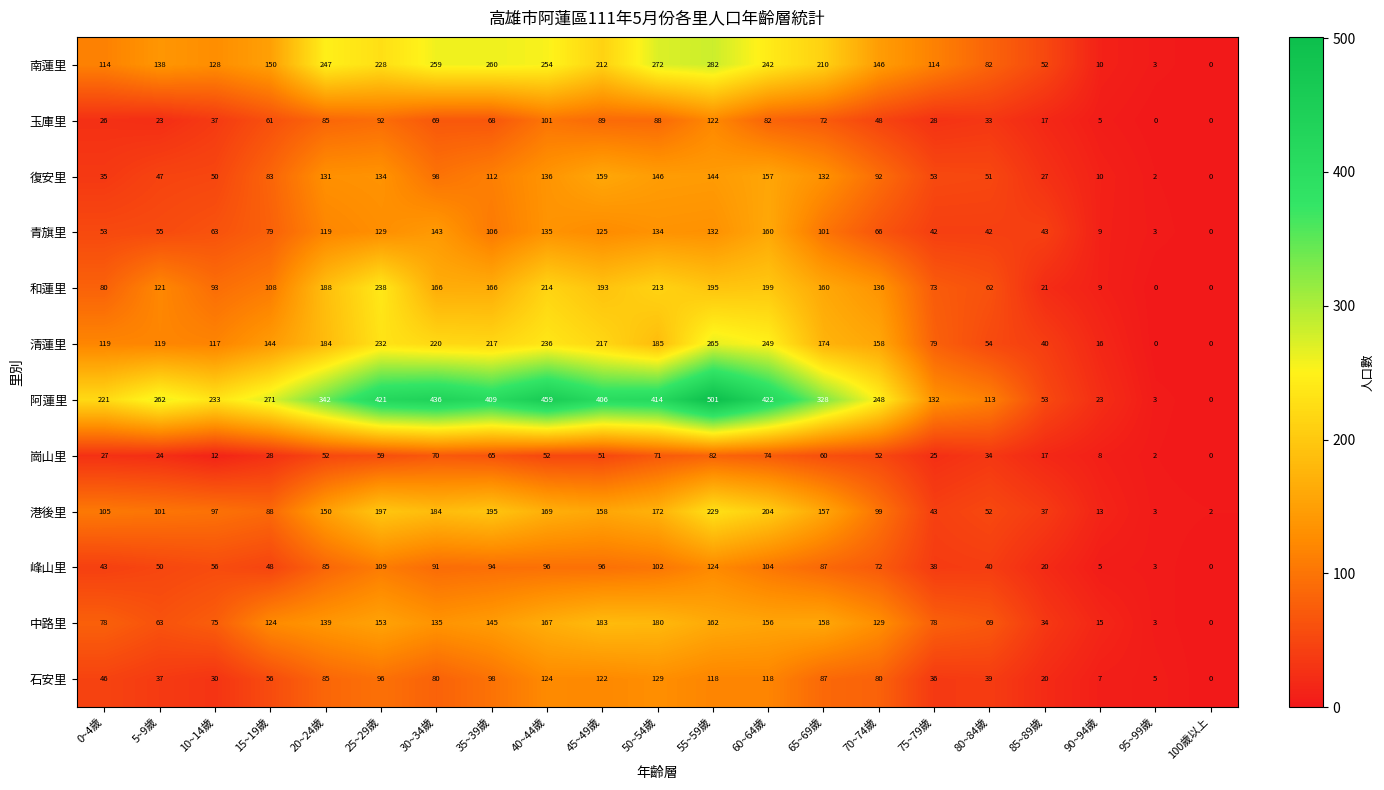

What is the difference between the 峰山里 values at 0~4歲 and 15~19歲?

5